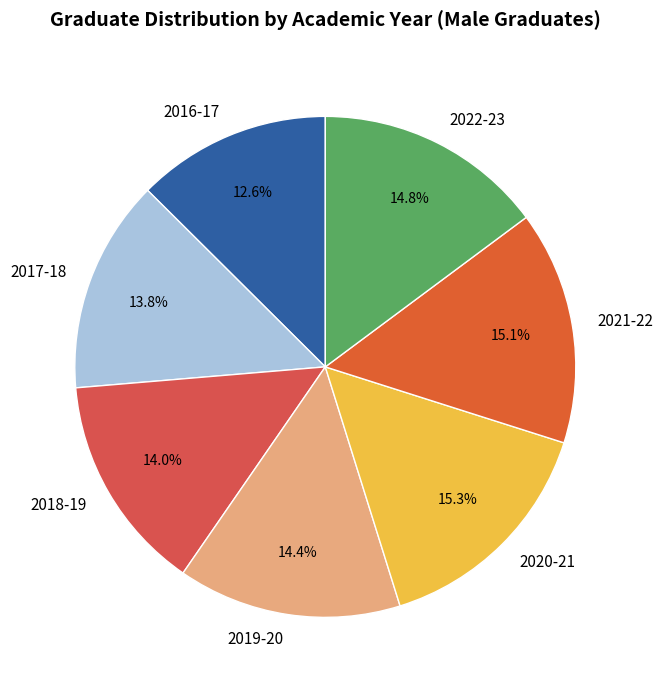

Is there a majority slice in this chart?

No